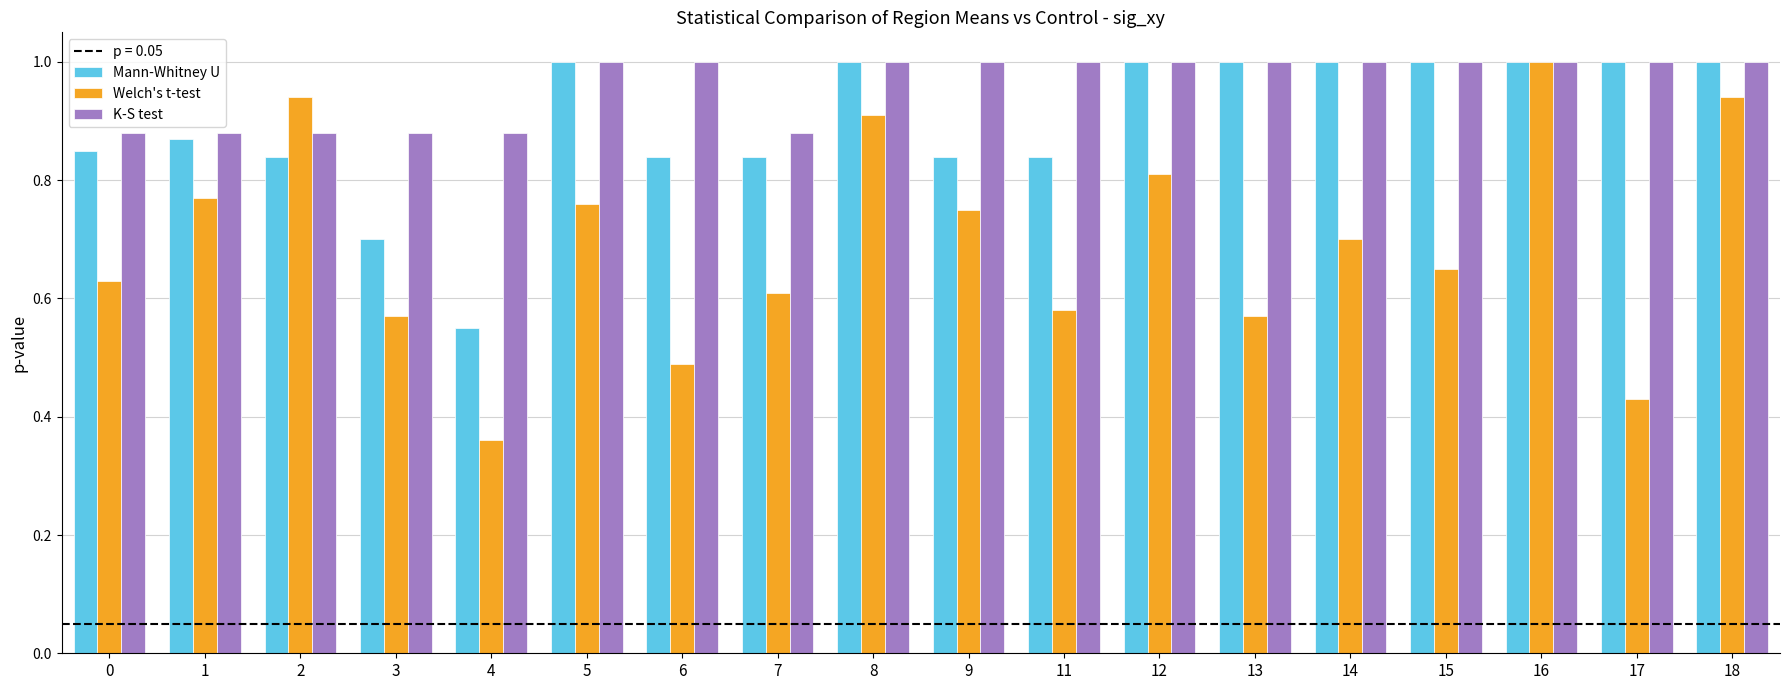

At how many categories does at least one series exceed 0?

18